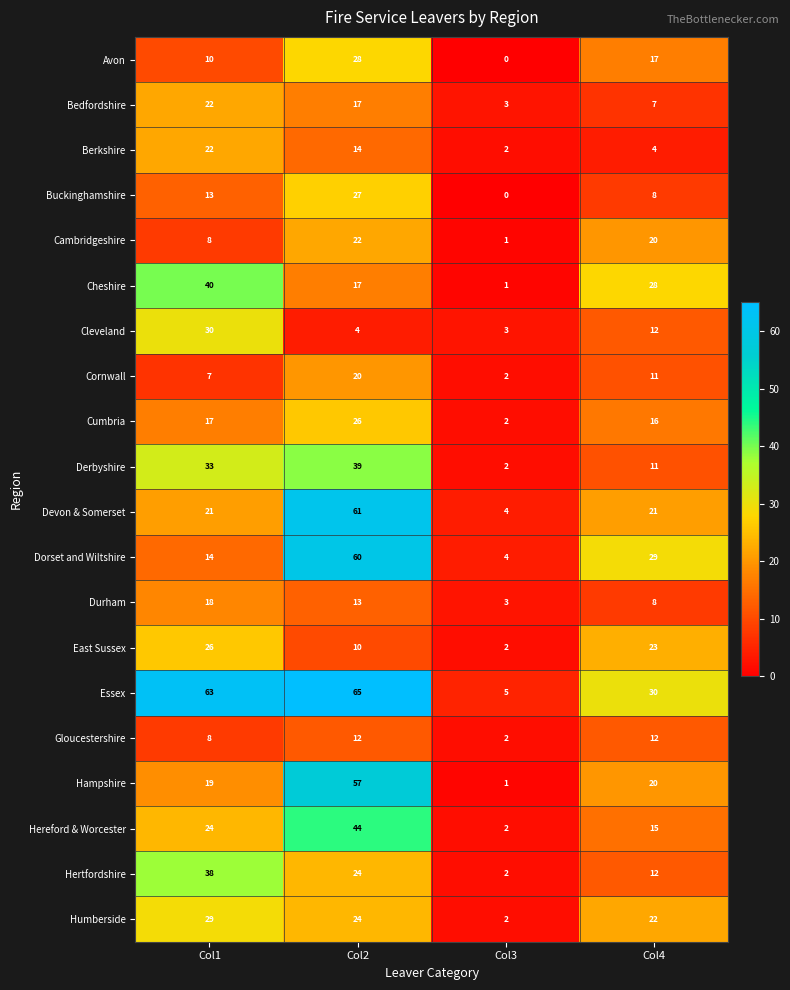

Is it true that Devon & Somerset equals 4 at Col3?

True